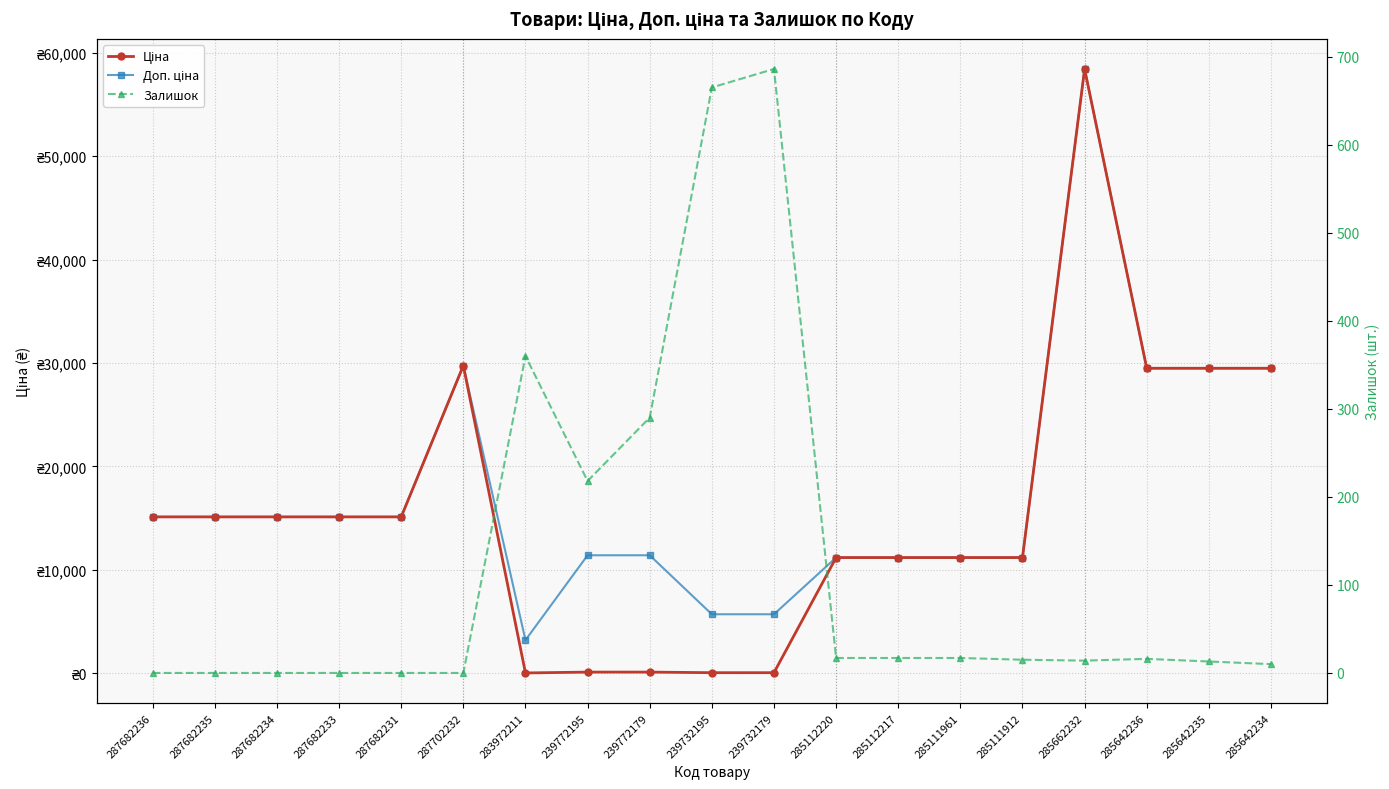

At which category does Ціна reach its first local valley?

283972211